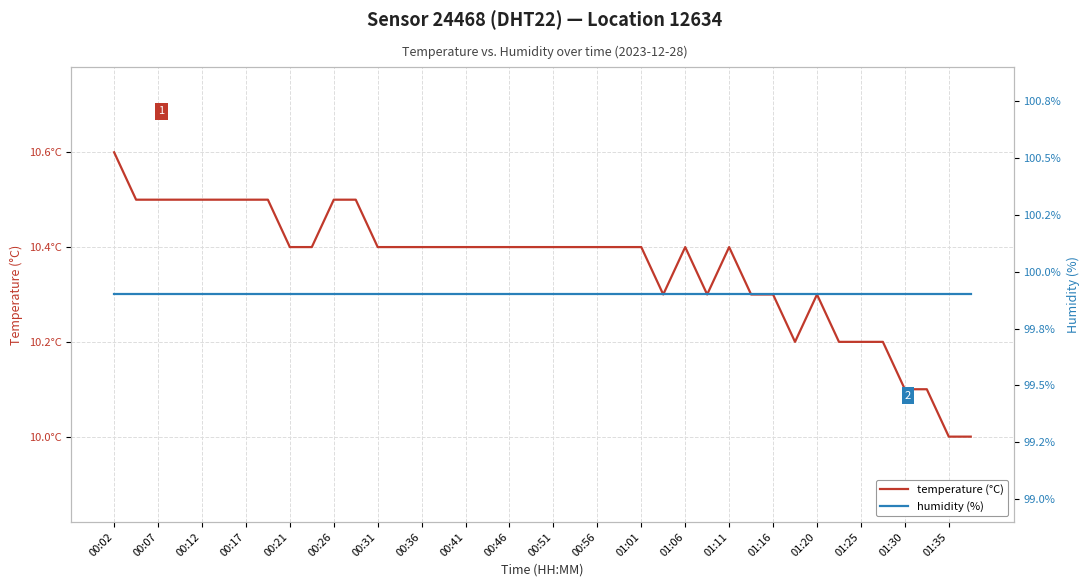

How many interior local peaks does the temperature (°C) series have?

3